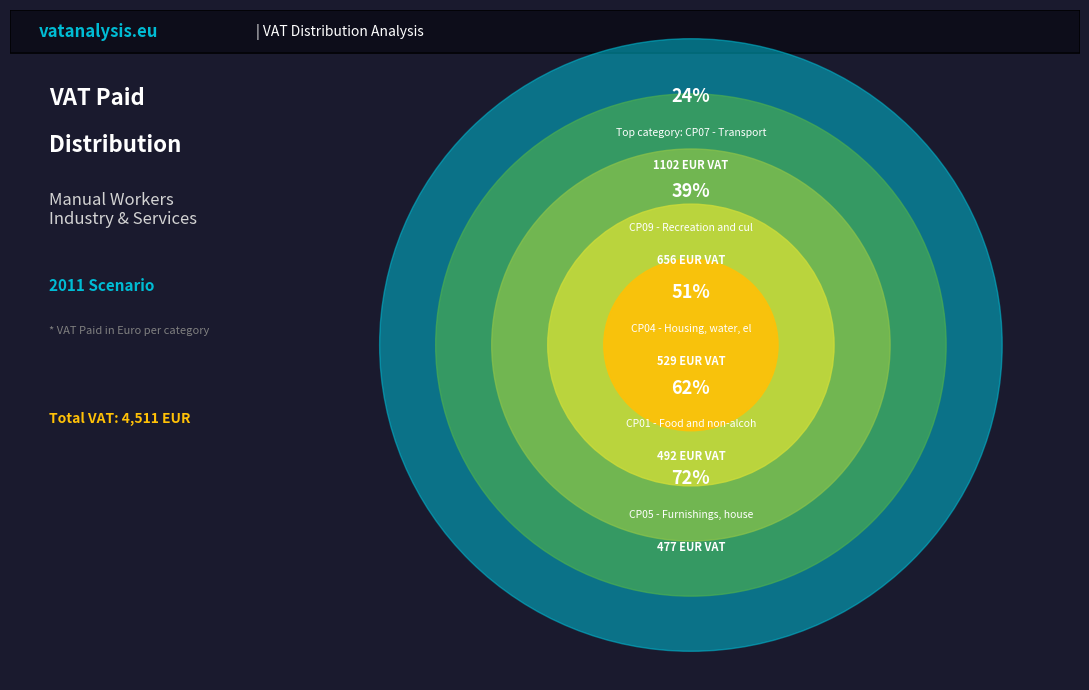

Which has a higher value, CP07 - Transport or CP11 - Restaurants and hotels?

CP07 - Transport